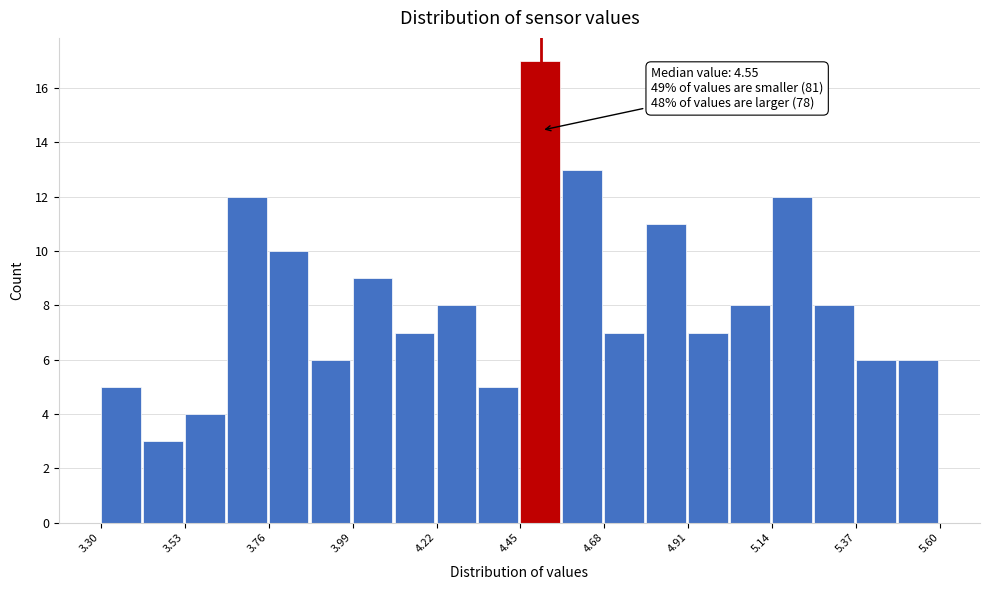

Around what value on the x-axis is the tallest bar? Give the approximate position of its centre, as read against the axis.

4.50